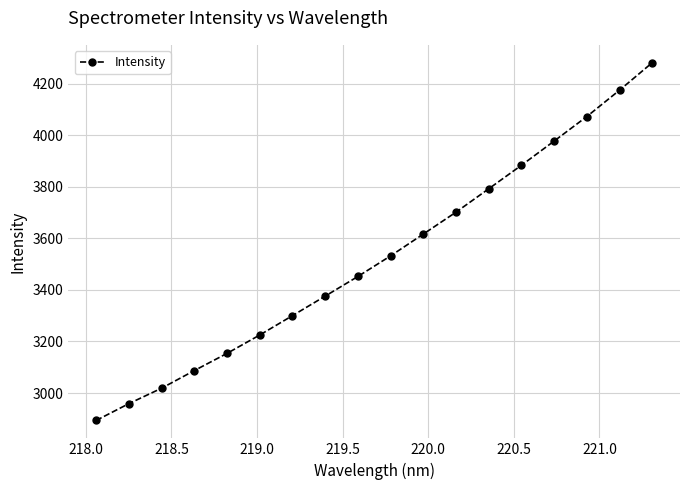

What is the value of the 4th point from the left?

3087.1